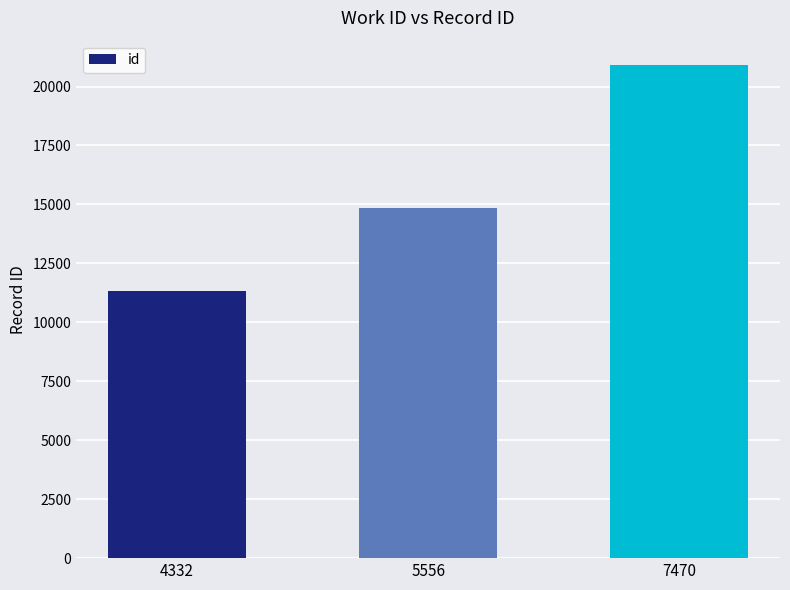

Count the number of categories in the chart.

3